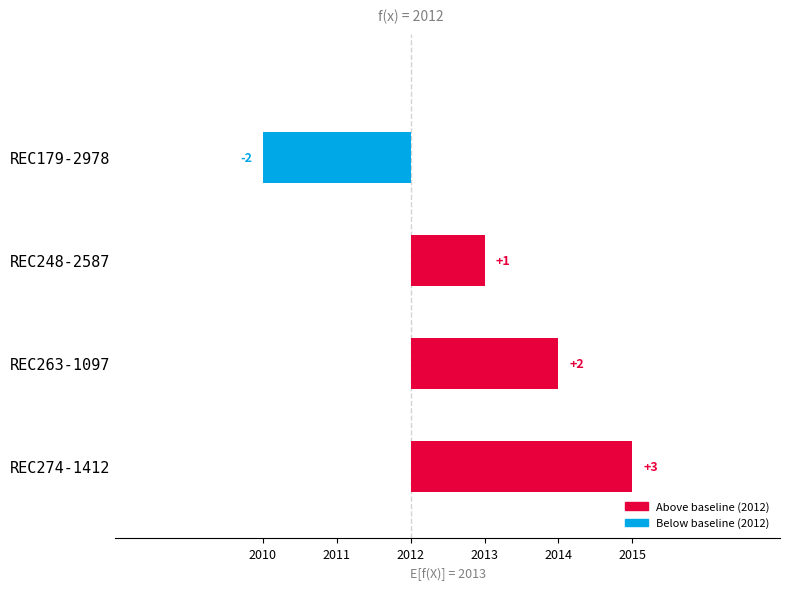

Does the chart contain any negative values?

Yes